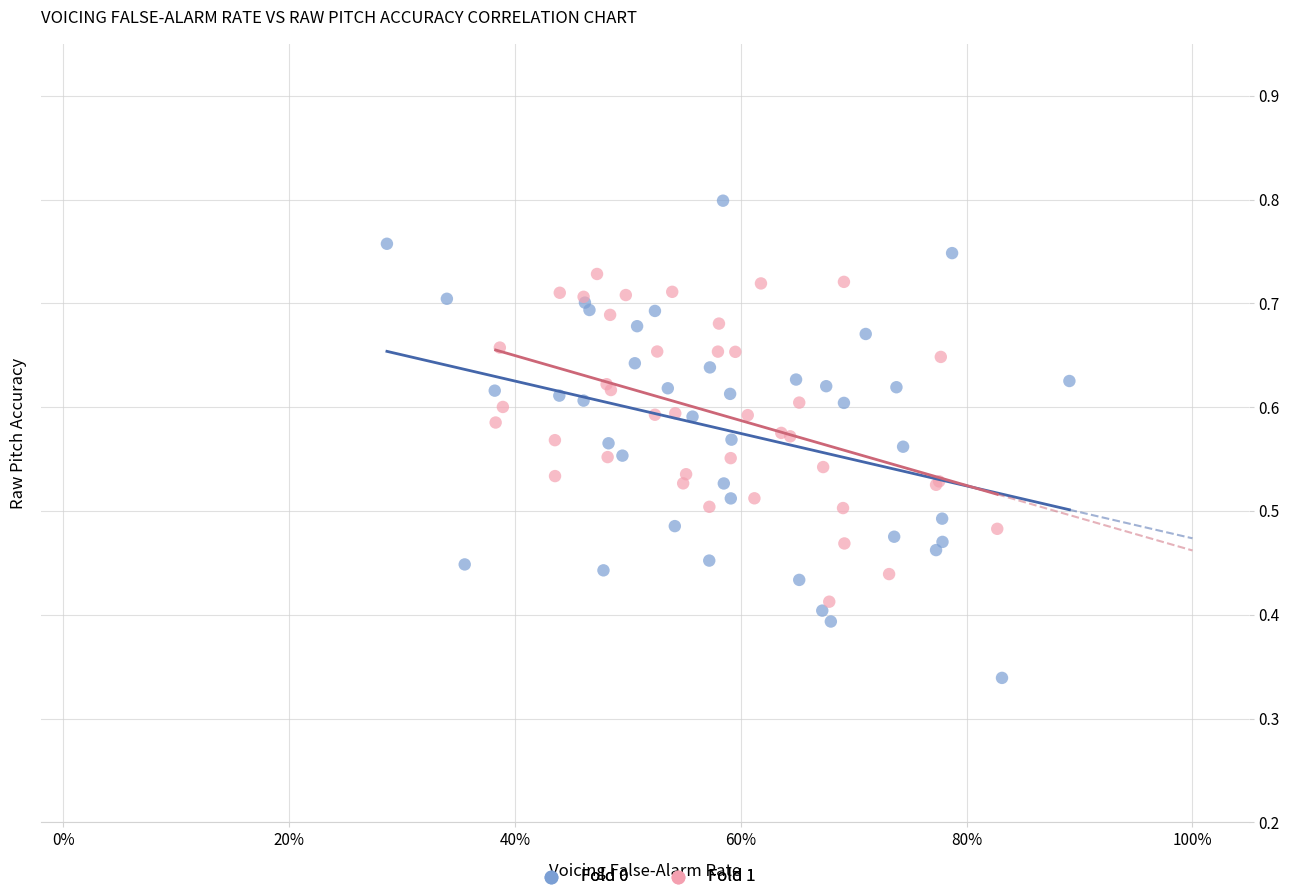

What are all the series names shown in the legend?

Fold 0, Fold 1